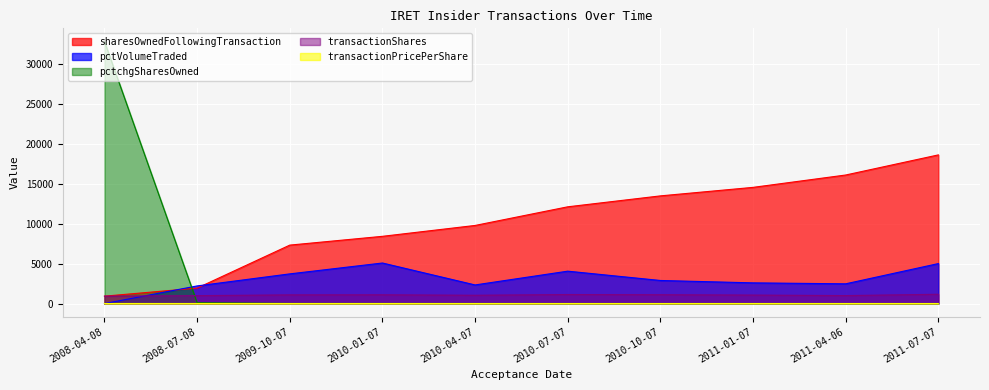

What is the difference between the highest and lowest values at 2010-10-07?

13453.9